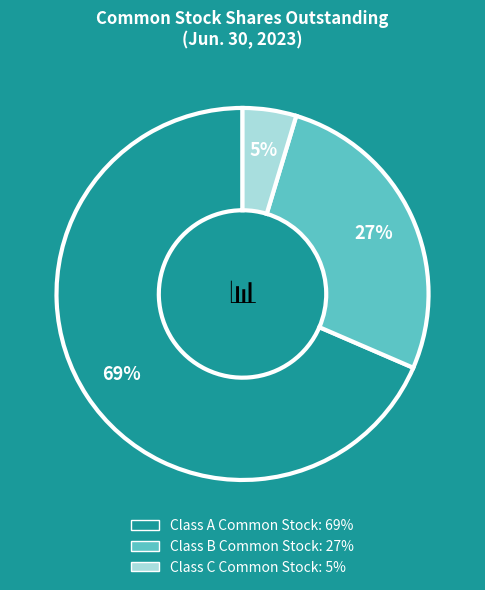

True or false: Class B Common Stock accounts for 36% of the total.

False